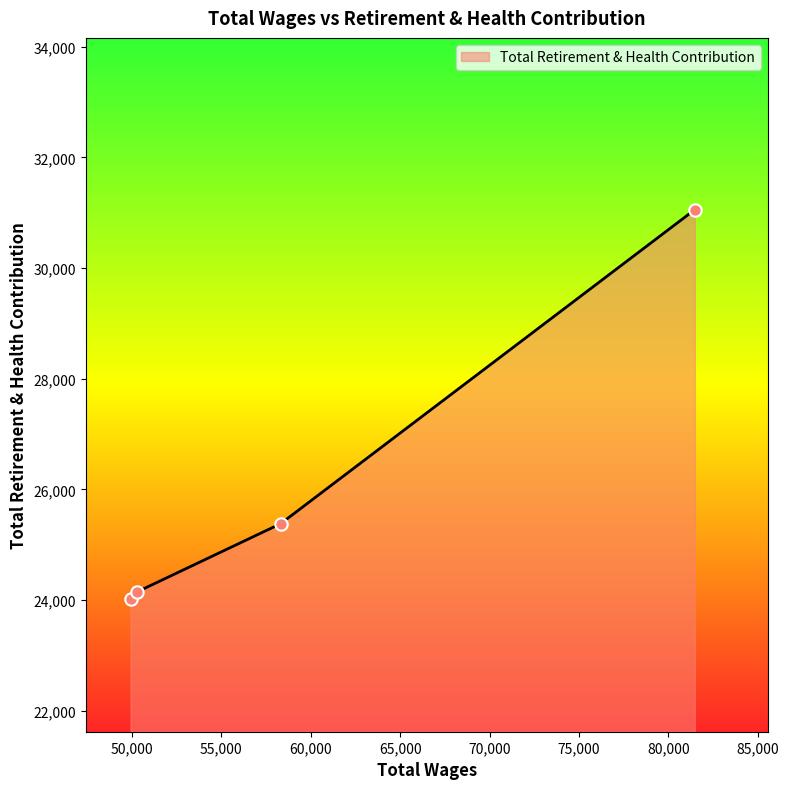

What is the greatest value displayed?

31055